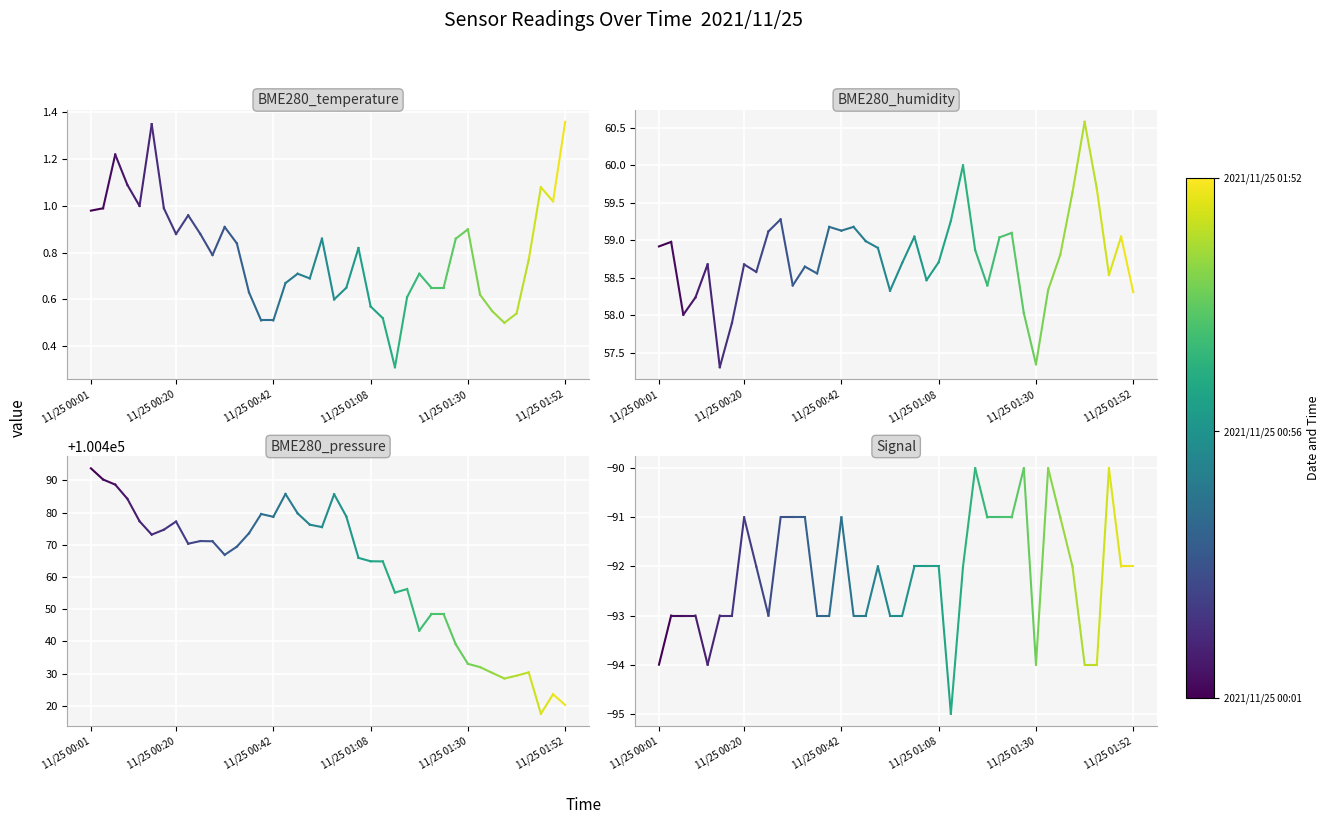

What is the value of the BME280_pressure point at the 2nd from the left?

100490.3